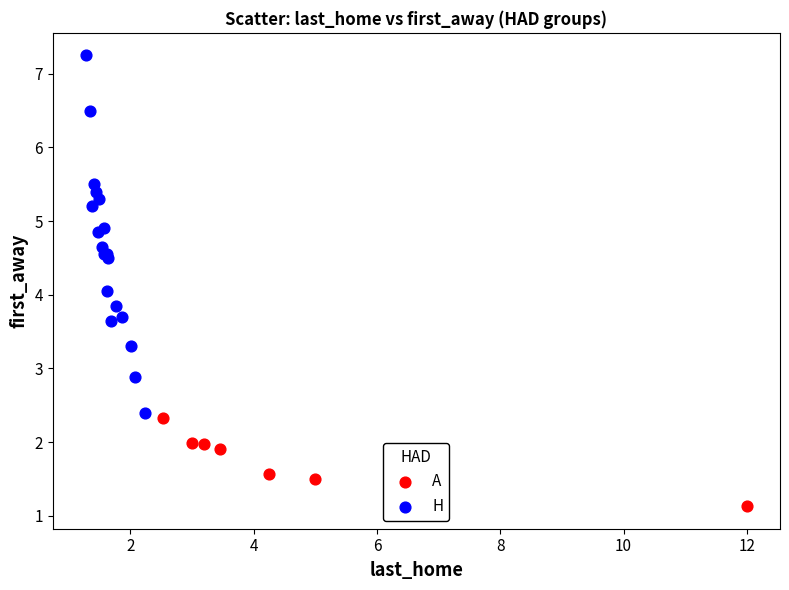

Which series contains the highest Y value?

H